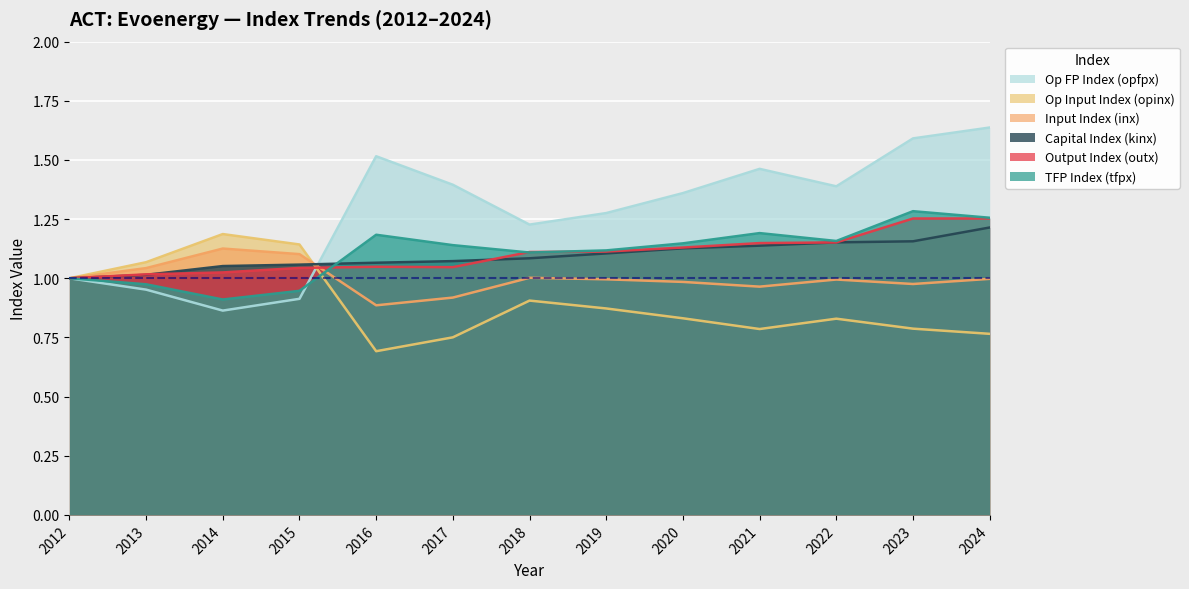

What is the difference between the second highest and second lowest values in the opinx series?

0.4